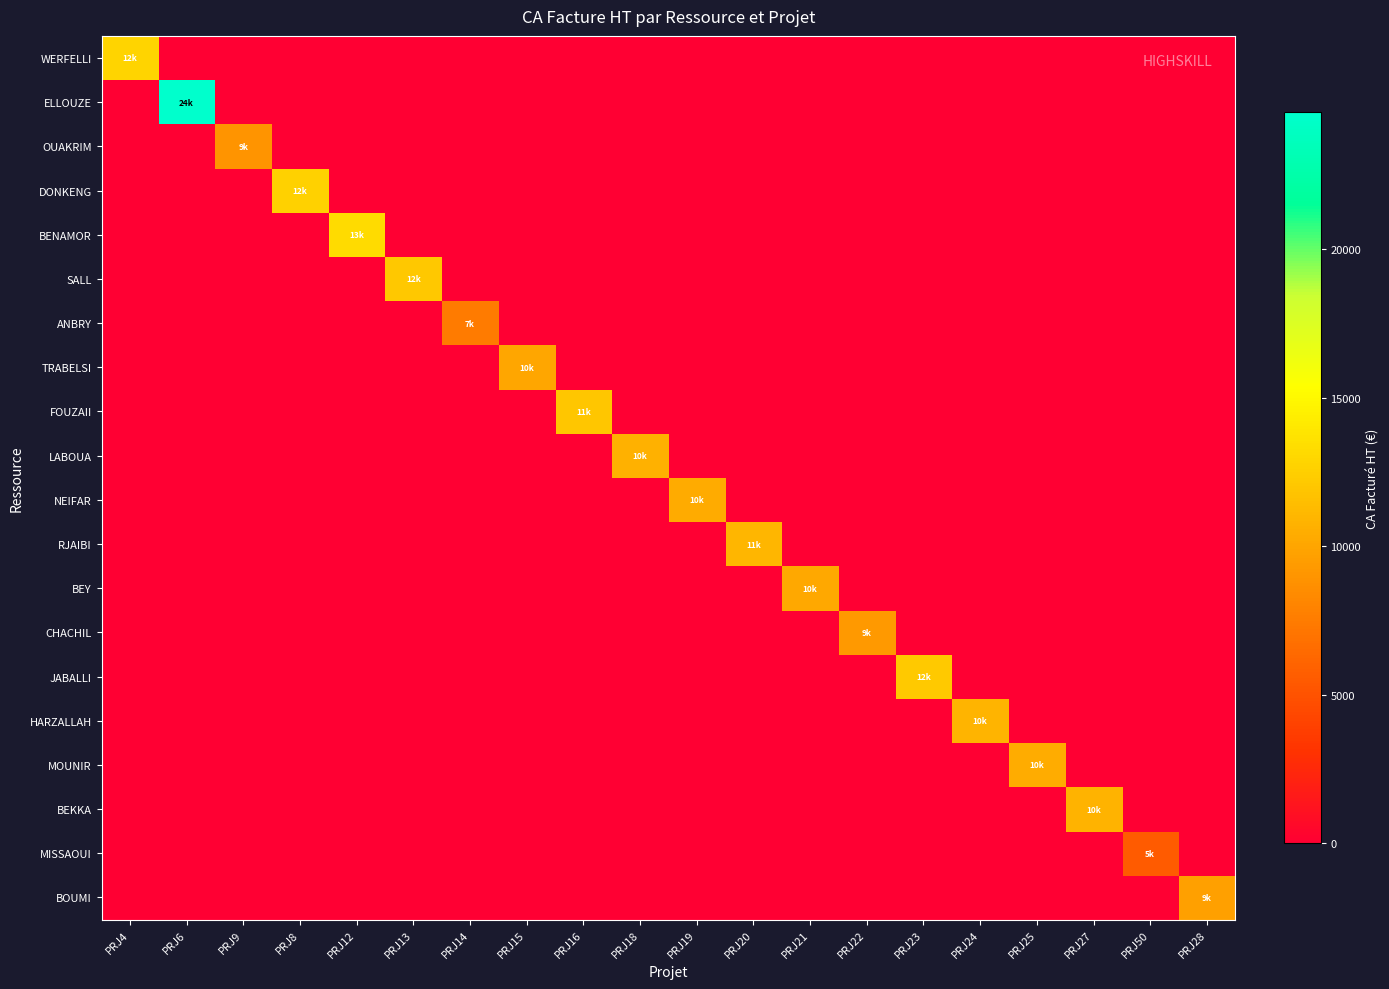

At how many categories does at least one series exceed 19878?

1